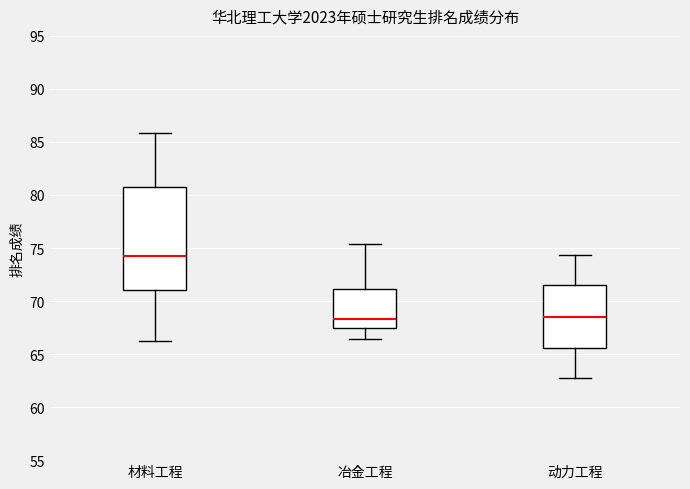

Reading left to right, read every box against the y-axis: the position of its median line, the range the box covers, and the ends of its whiskers. The values are not printed on the chart, so give them approximately, as read against the axis.

材料工程: median 74.0, box 71.0 to 80.5, whiskers 66.0 to 86.0
冶金工程: median 68.5, box 67.5 to 71.0, whiskers 66.5 to 75.5
动力工程: median 68.5, box 65.5 to 71.5, whiskers 63.0 to 74.5